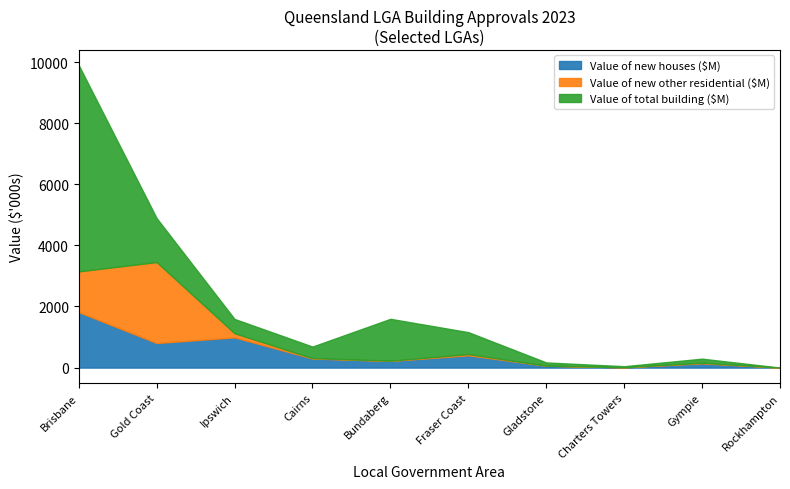

What are all the series names shown in the legend?

Value of new houses ($M), Value of new other residential ($M), Value of total building ($M)